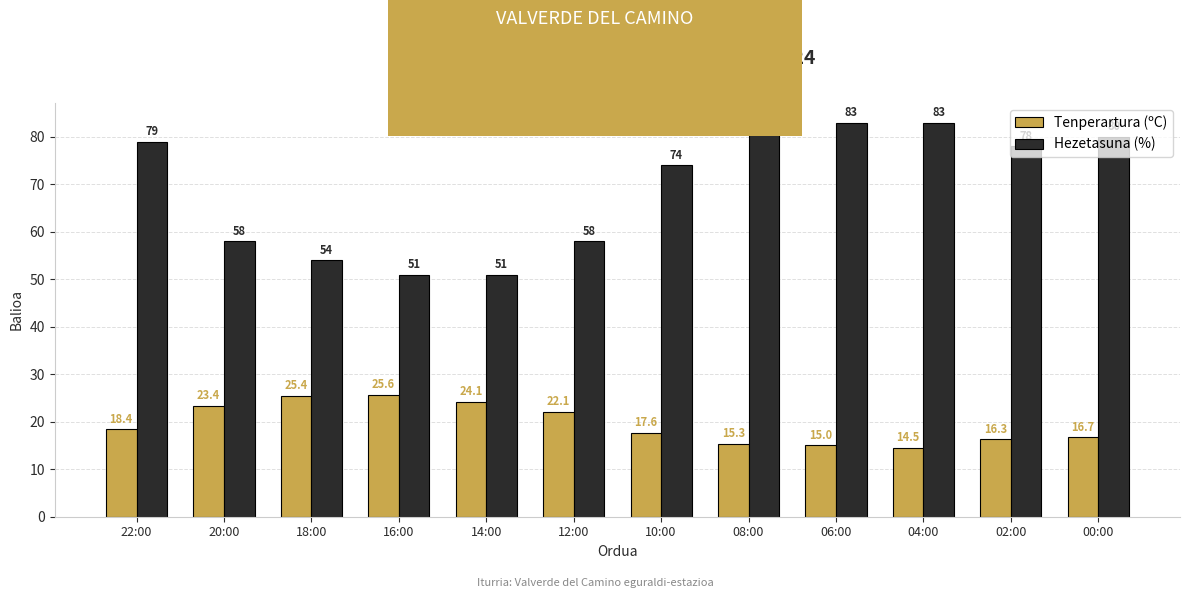

Reading left to right, extract all data points from this chart.

Tenperartura (ºC): 22:00=18.4	20:00=23.4	18:00=25.4	16:00=25.6	14:00=24.1	12:00=22.1	10:00=17.6	08:00=15.3	06:00=15.0	04:00=14.5	02:00=16.3	00:00=16.7
Hezetasuna (%): 22:00=79.0	20:00=58.0	18:00=54.0	16:00=51.0	14:00=51.0	12:00=58.0	10:00=74.0	08:00=82.0	06:00=83.0	04:00=83.0	02:00=78.0	00:00=80.0